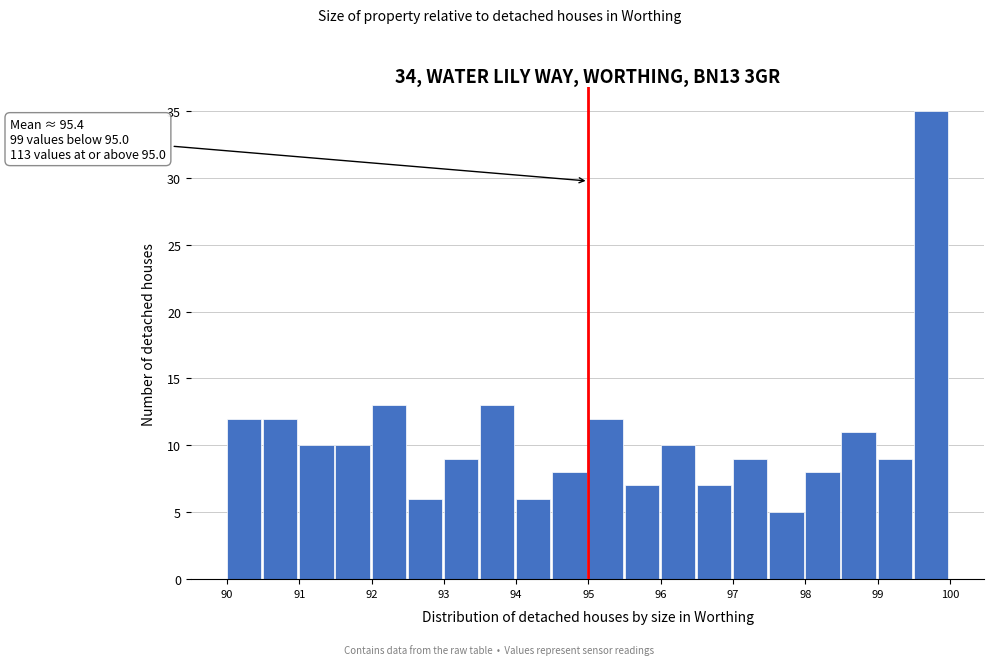

Which range on the x-axis has the tallest bar?

99.5 to 100.0